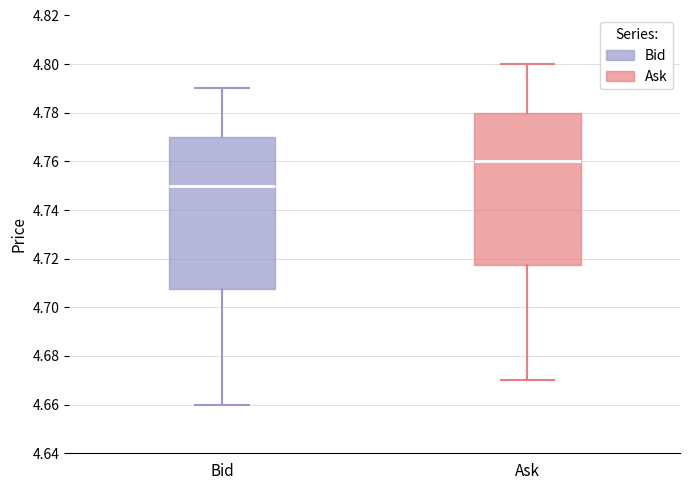

Reading left to right, read every box against the y-axis: the position of its median line, the range the box covers, and the ends of its whiskers. The values are not printed on the chart, so give them approximately, as read against the axis.

Bid: median 4.750, box 4.708 to 4.770, whiskers 4.660 to 4.790
Ask: median 4.760, box 4.718 to 4.780, whiskers 4.670 to 4.800